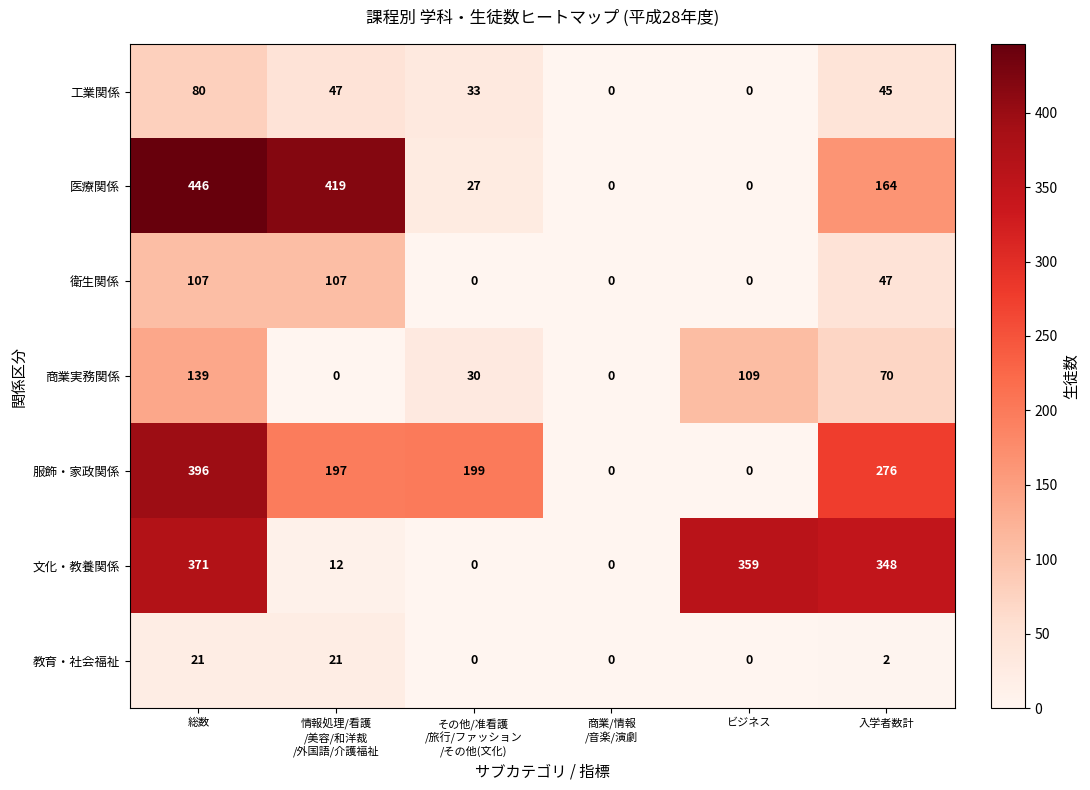

Rank the series at 情報処理/看護
/美容/和洋裁
/外国語/介護福祉 from lowest to highest value.

商業実務関係, 文化・教養関係, 教育・社会福祉, 工業関係, 衛生関係, 服飾・家政関係, 医療関係